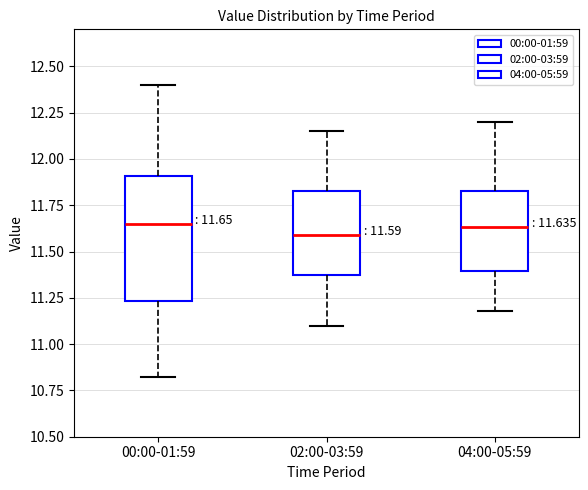

Comparing the boxes themselves (not the whiskers), which one is the tallest?

00:00-01:59